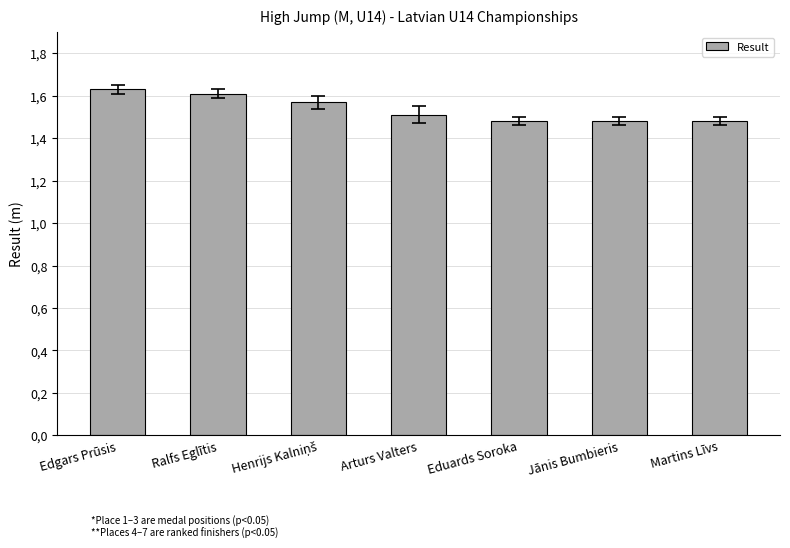

What position from the right is Henrijs Kalniņš?

5